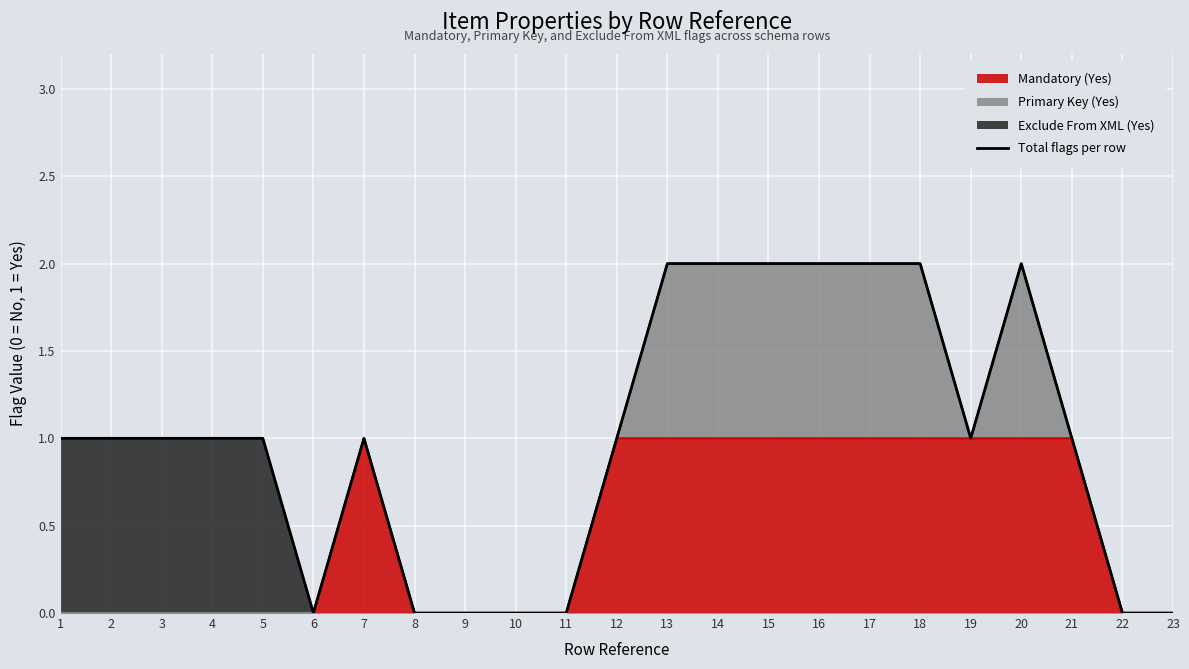

At which label does the data first exceed 1?

13